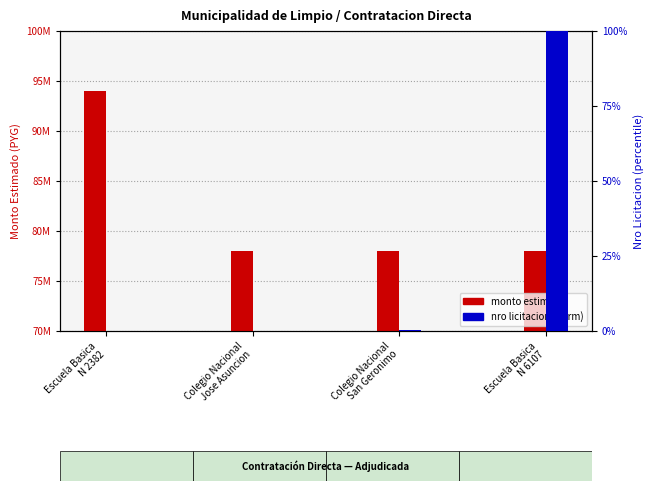

Is the value of nro licitacion (norm) at Colegio Nacional
San Geronimo greater than the value of monto estimado at Escuela Basica
N 6107?

No